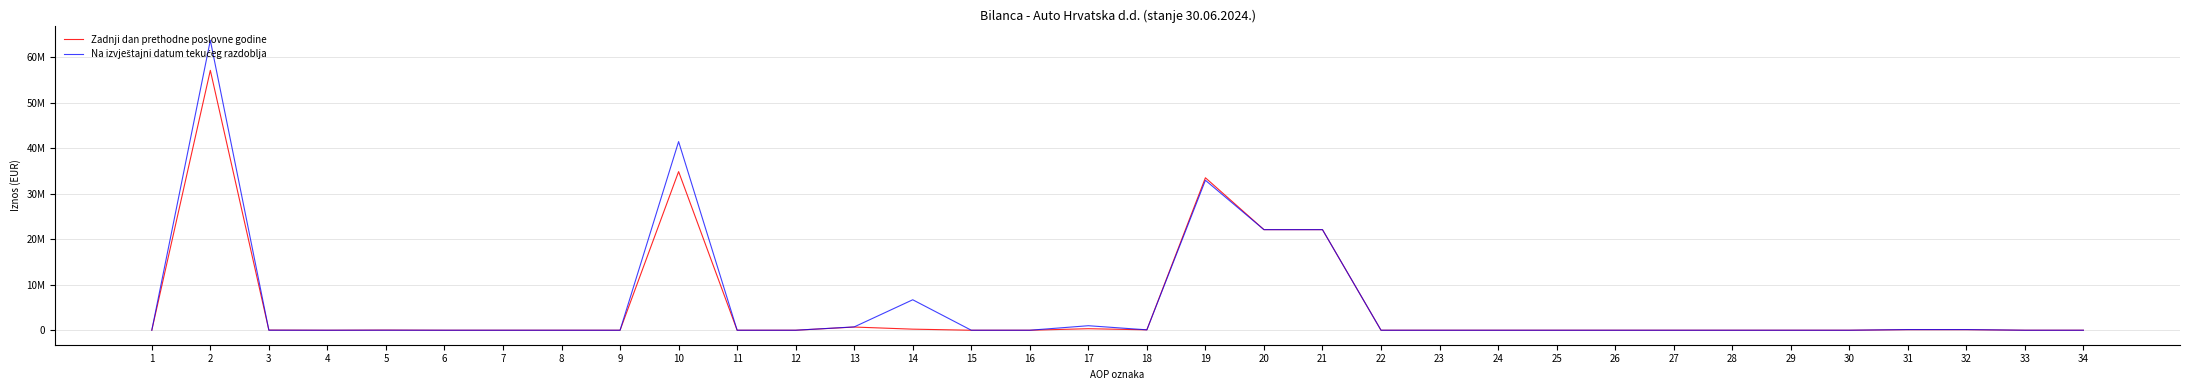

Does the chart display data point markers on the line(s)?

No